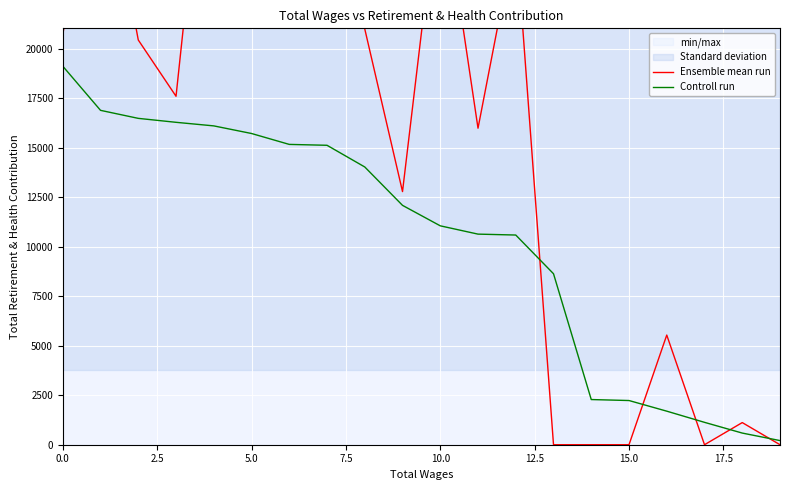

Reading left to right, transcribe all the data shown in this chart.

Ensemble mean run: 20736.0	30706.0	20440.0	17598.0	35525.0	28326.0	28638.0	25753.0	20998.0	12784.0	28803.0	15985.0	25829.0	0.0	0.0	0.0	5538.0	0.0	1118.0	0.0
Controll run: 19116.7	16886.5	16481.6	16282.2	16101.8	15717.3	15166.7	15122.0	14026.7	12088.2	11054.5	10635.5	10589.6	8634.4	2281.5	2231.8	1694.5	1130.4	588.4	209.3